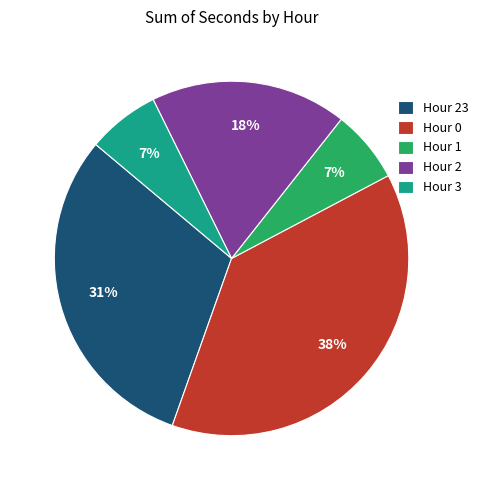

What is the largest slice in the pie chart?

Hour 0